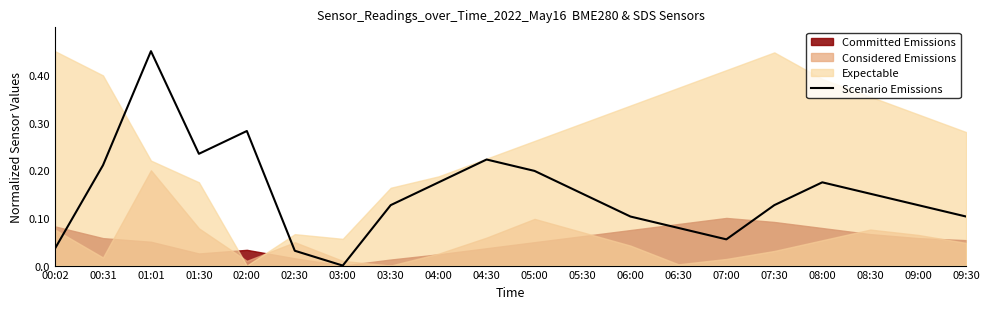

How many values are above zero?

19